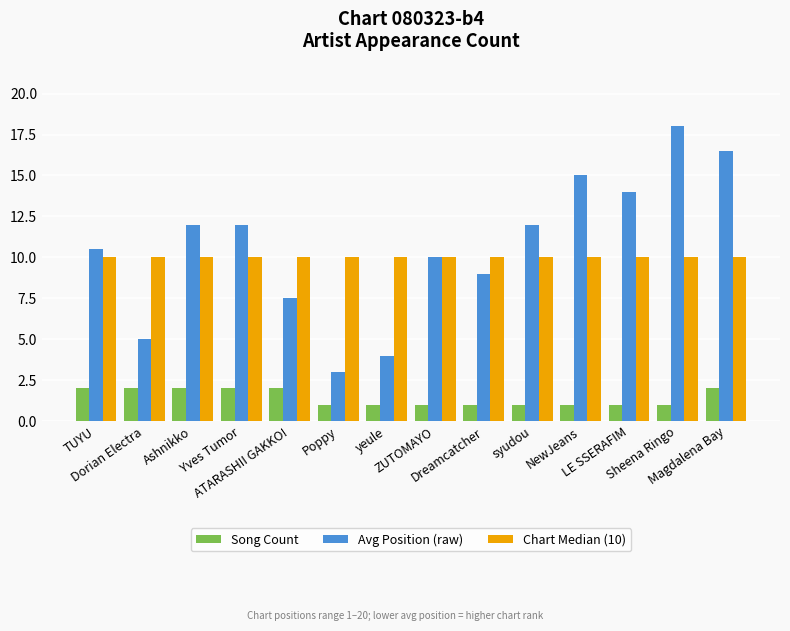

Does the chart contain any negative values?

No